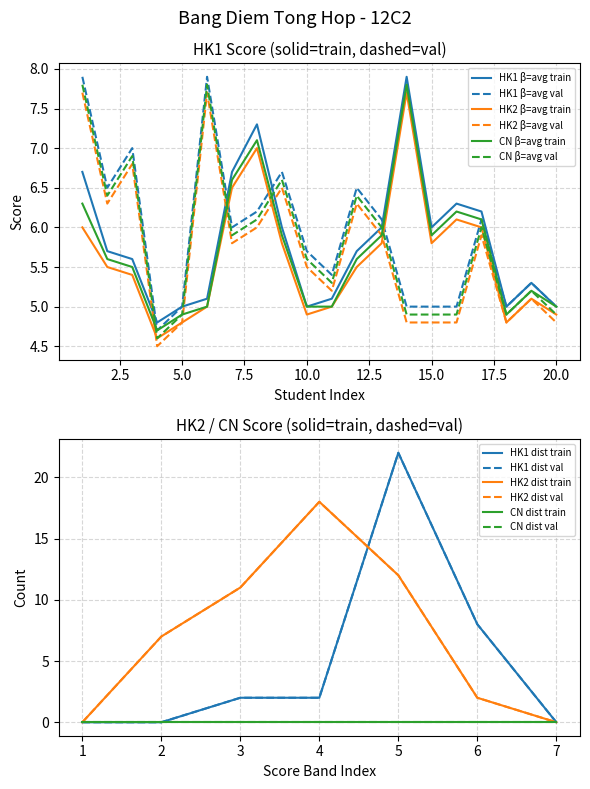

Where is the first local maximum for HK1 val?

3